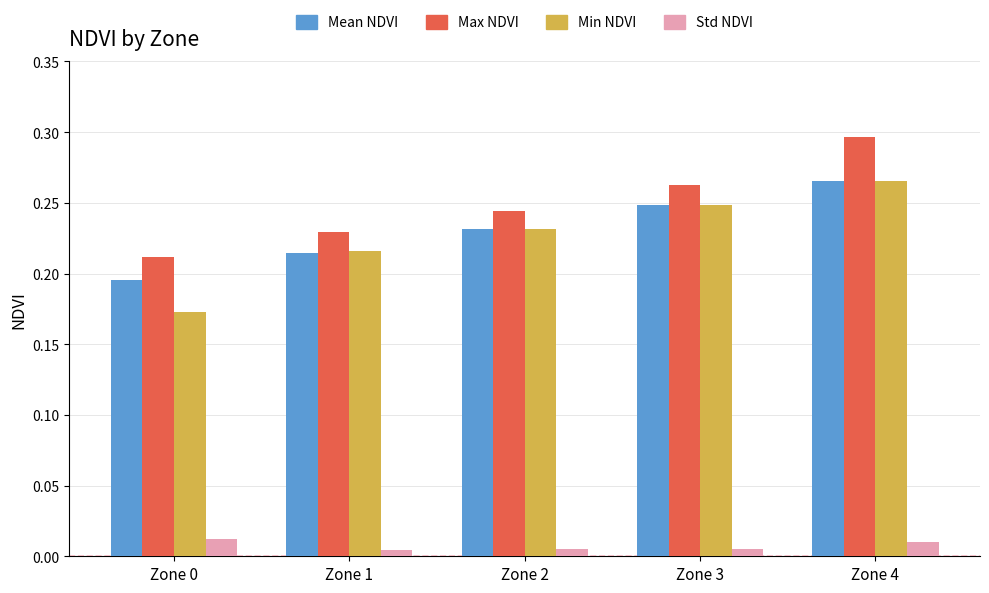

At which category is the sum across all series the highest?

Zone 4